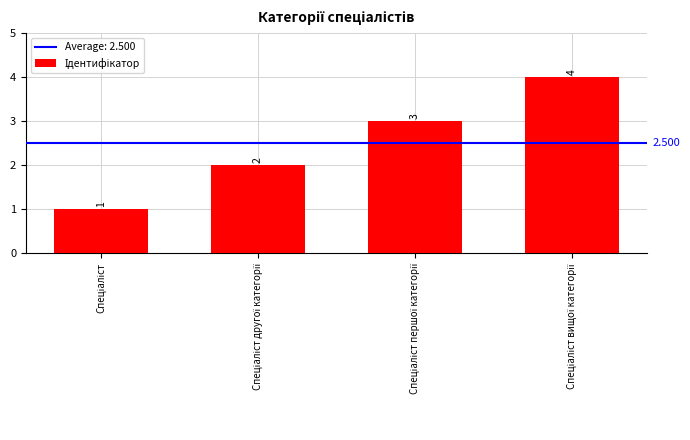

What is the difference between the maximum and minimum values?

3